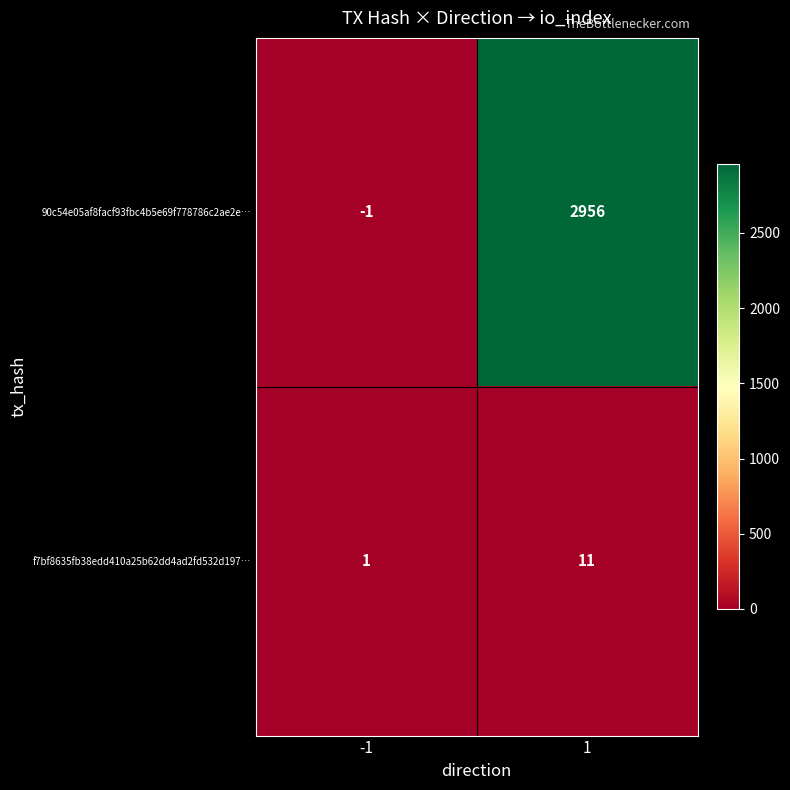

Rank the series by their average value, from lowest to highest.

f7bf8635fb38edd410a25b62dd4ad2fd532d197…, 90c54e05af8facf93fbc4b5e69f778786c2ae2e…